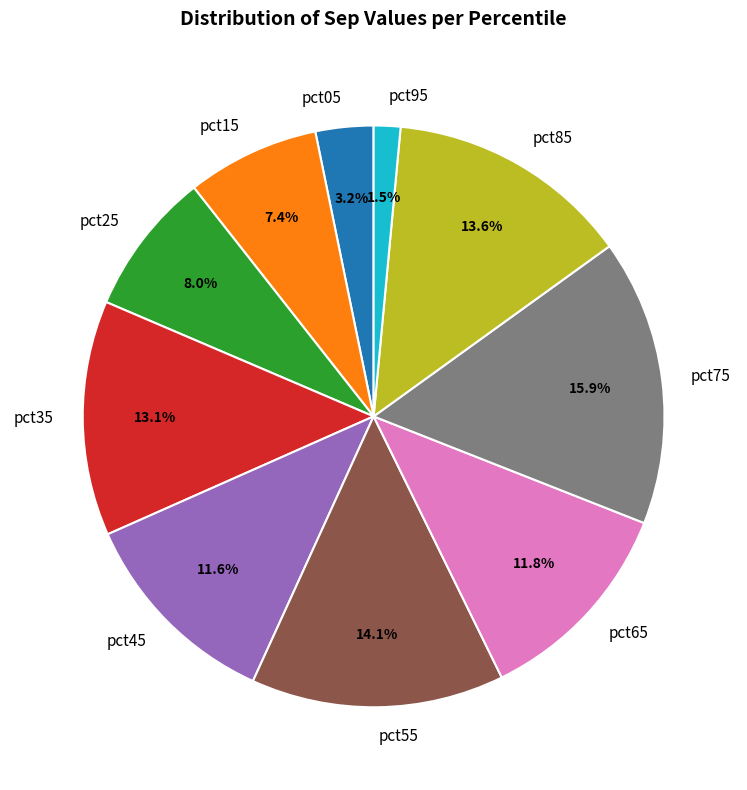

Is it true that pct95 is 11% of the pie?

False